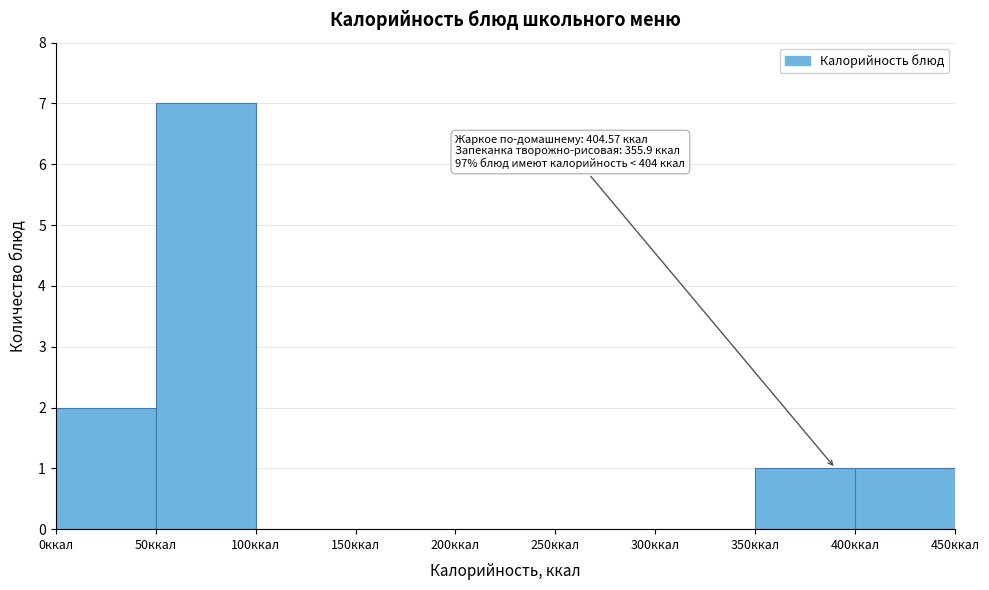

Over which range of the x-axis is the bar tallest?

50 to 100